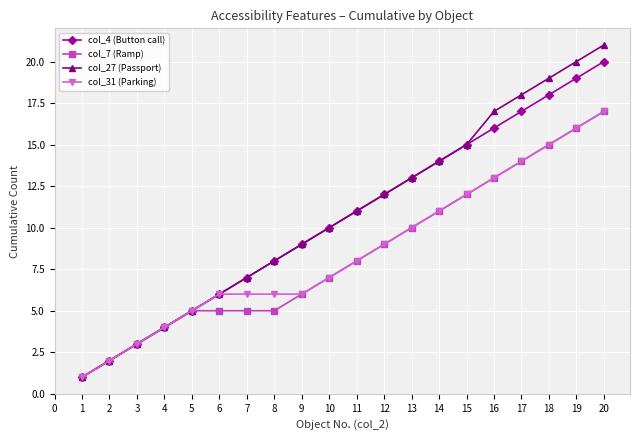

What is the difference between the highest and lowest values at 16?

4